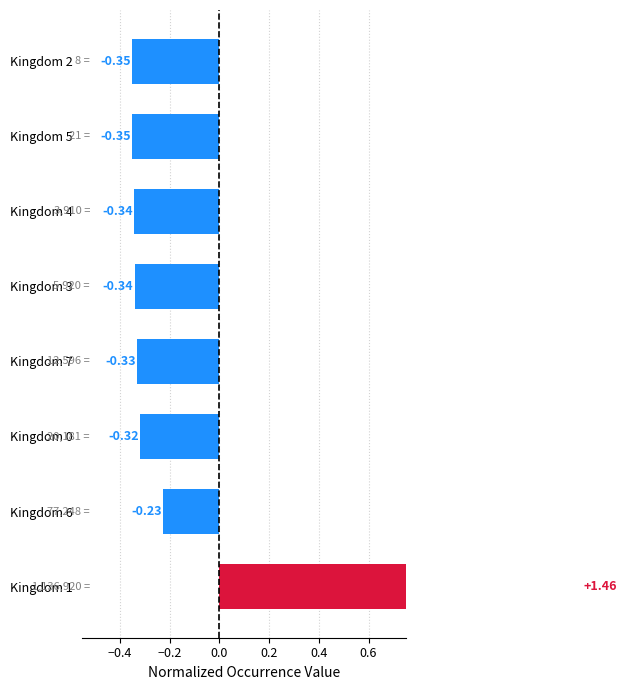

How many values are above zero?

1